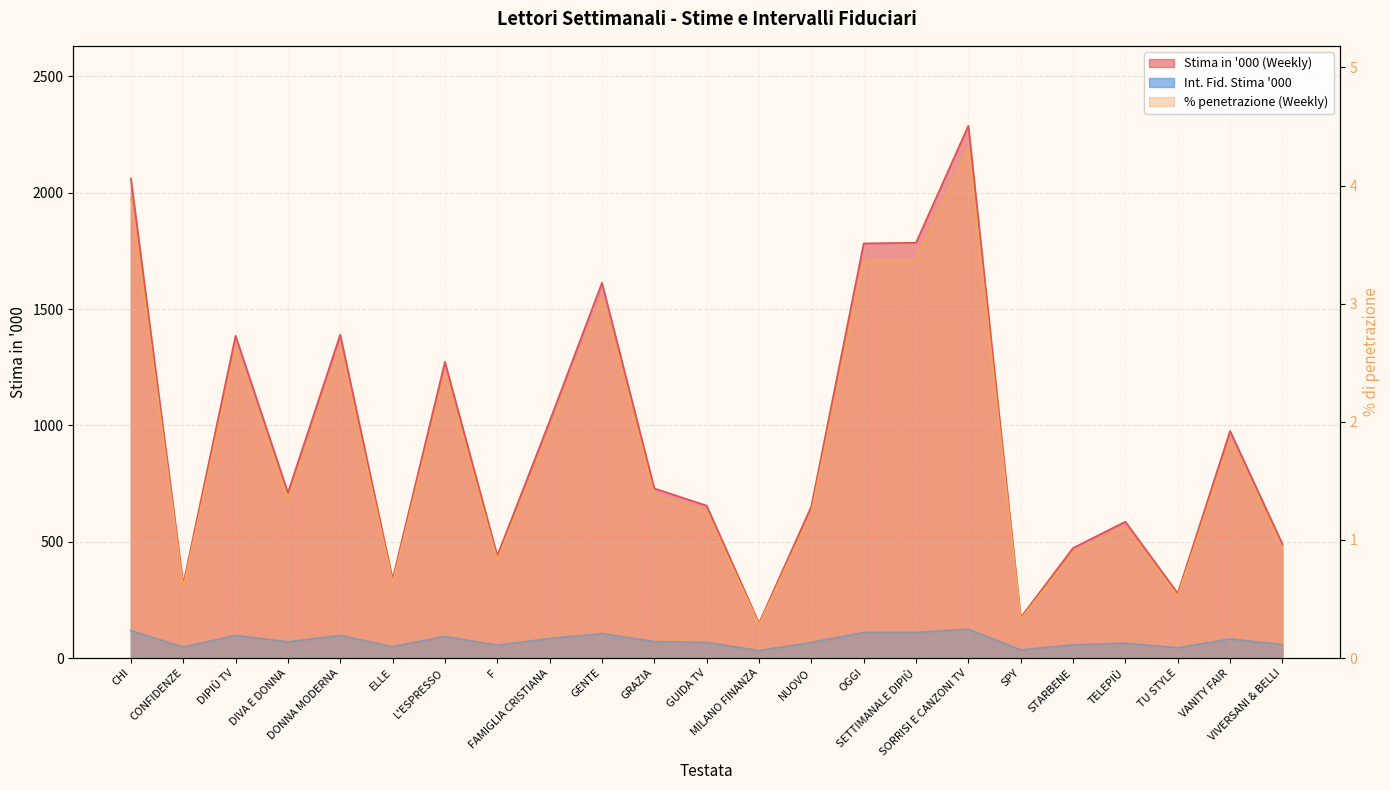

What is the value of the Int. Fid. Stima '000 point at the 22nd from the left?

82.0